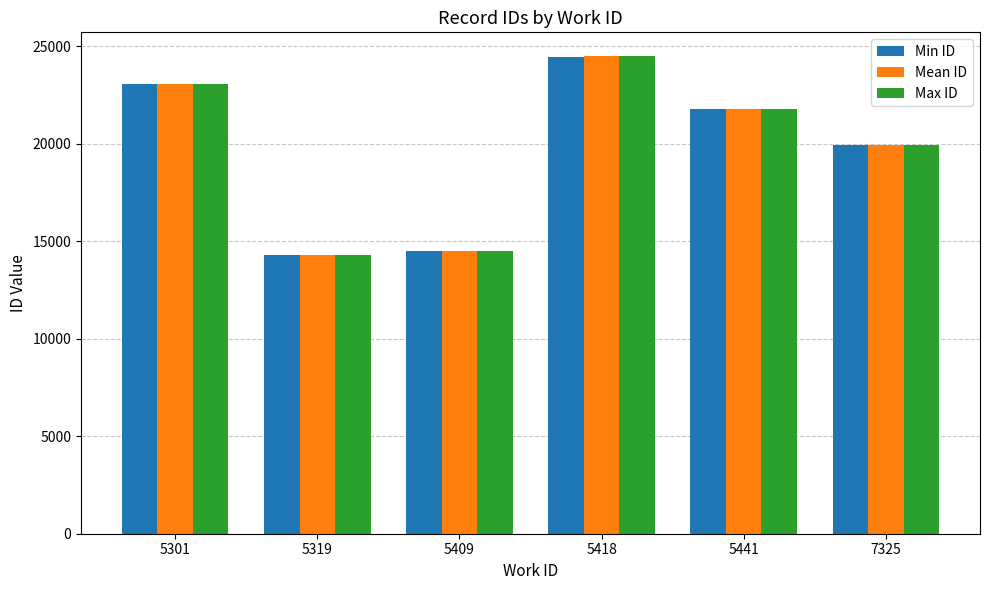

What is the spread (max minus min) of values at 5319?

5